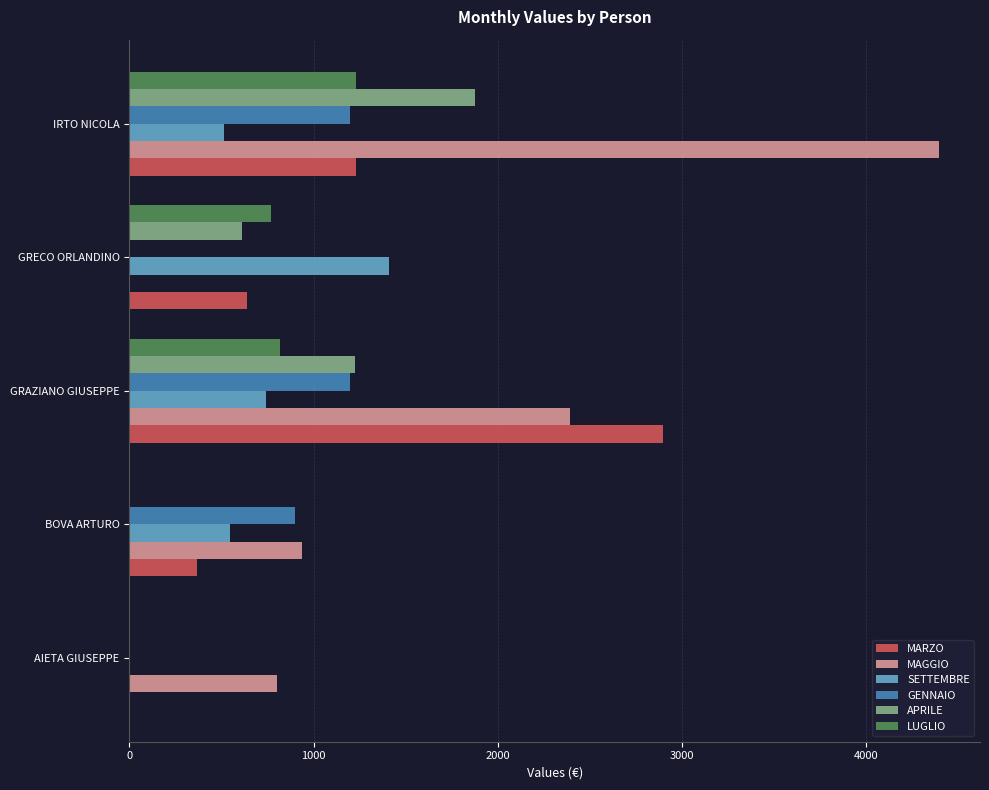

Is it true that LUGLIO equals 838.6 at BOVA ARTURO?

False